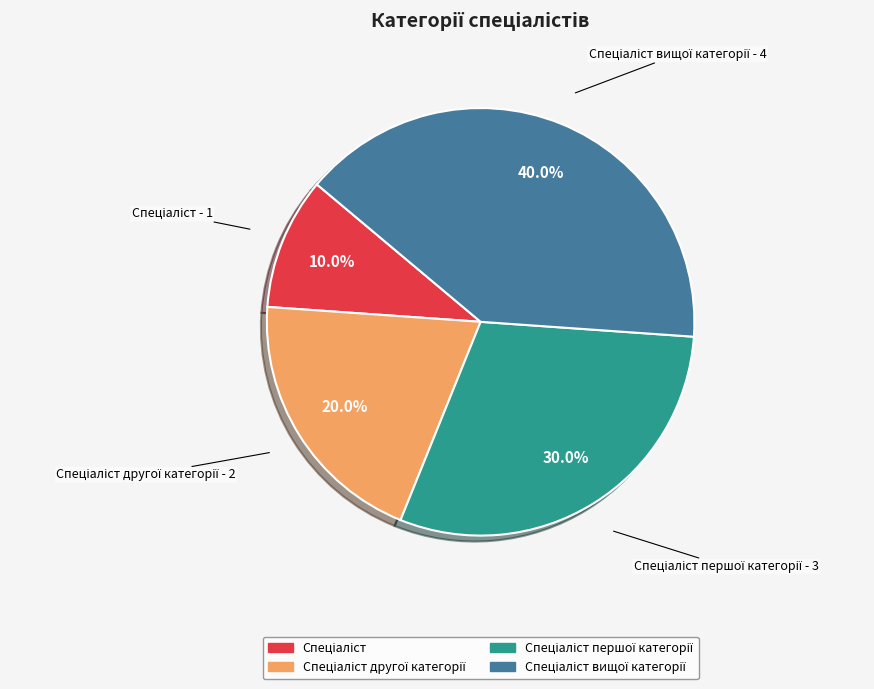

To the nearest percent, what is the average slice percentage?

25%